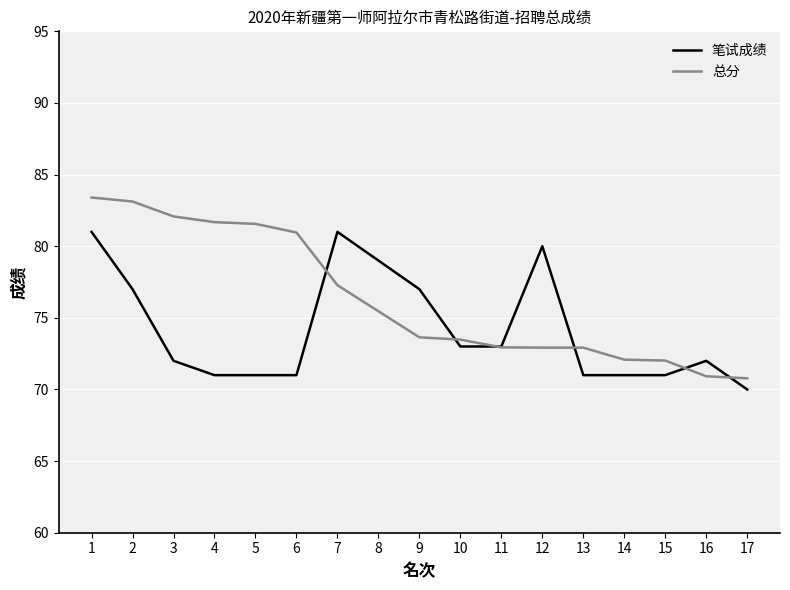

Which series has the largest range (max minus min)?

总分